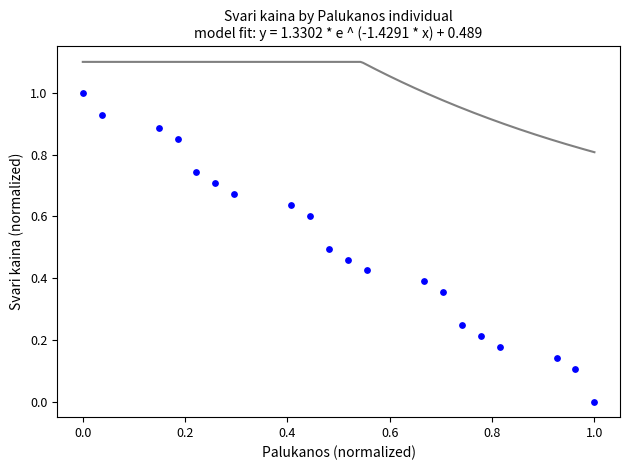

What is the range of X values (max minus min)?

1.0